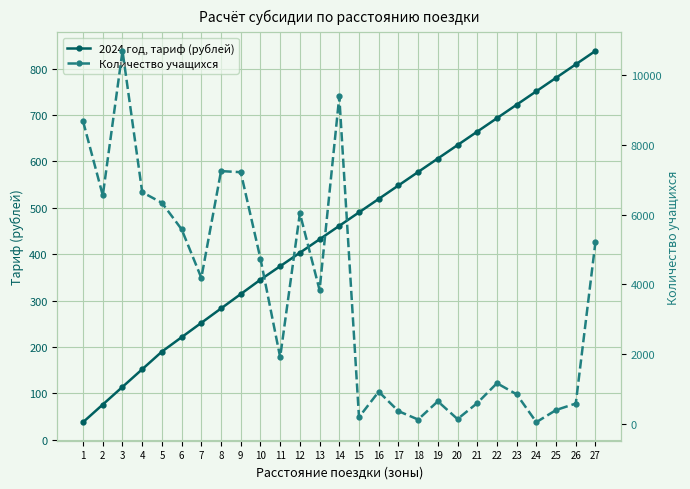

Between 5 and 8, which series saw the biggest shift?

Количество учащихся